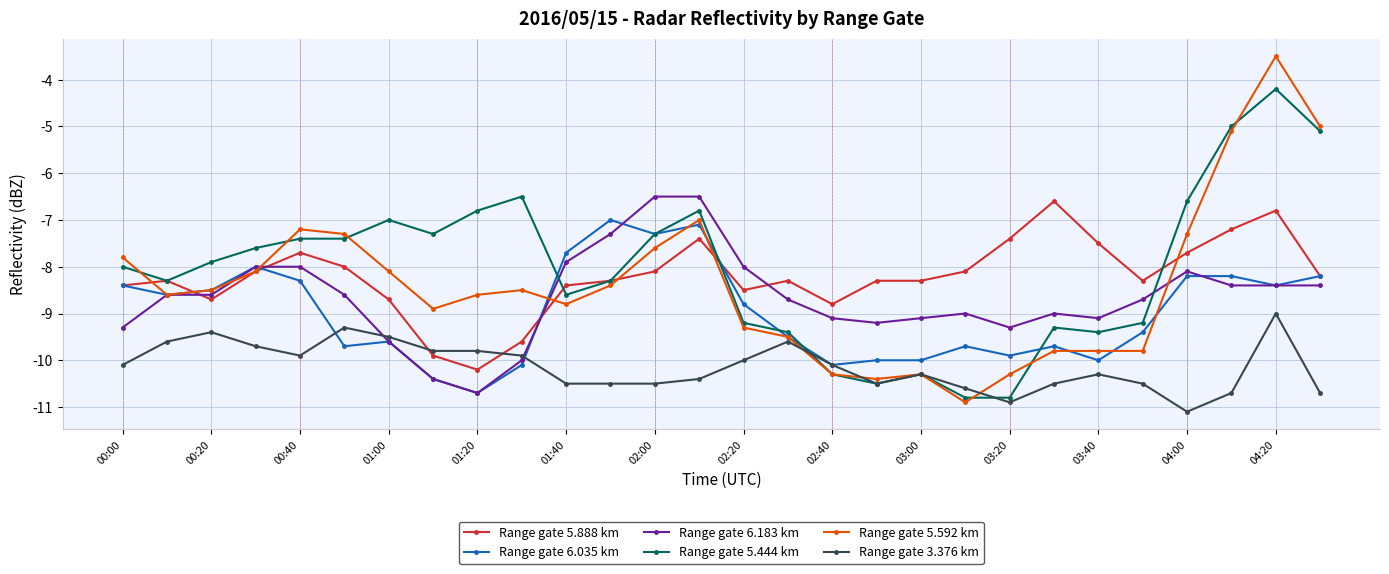

True or false: Range gate 6.183 km has more than 0 interior local peaks.

True